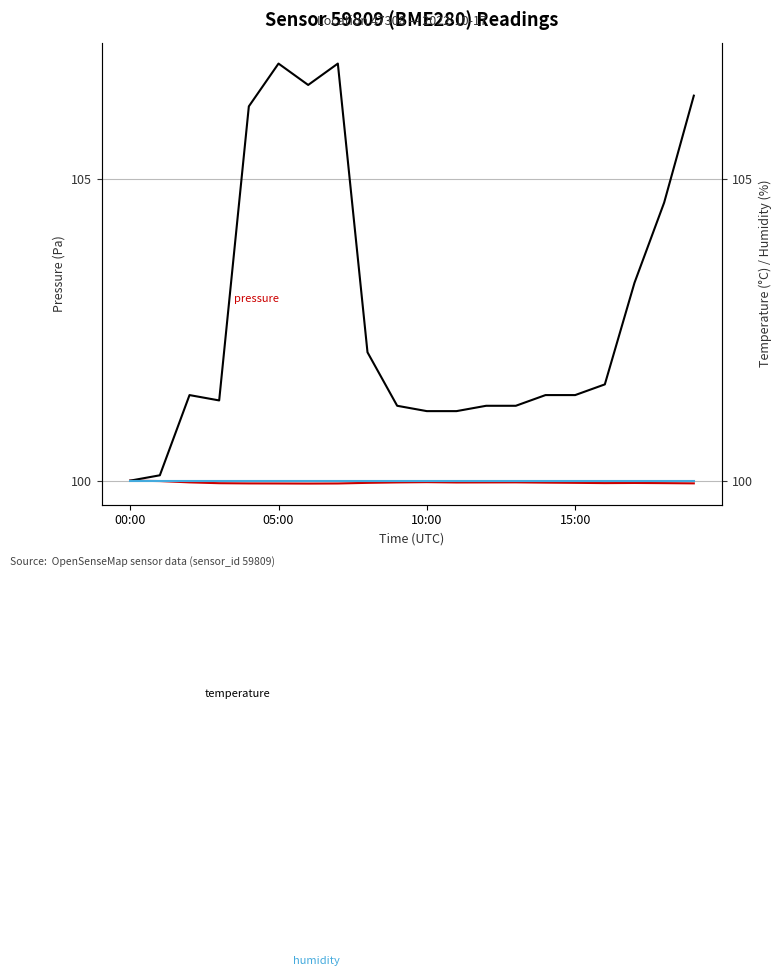

Rank the series by their maximum value, from lowest to highest.

pressure, humidity, temperature